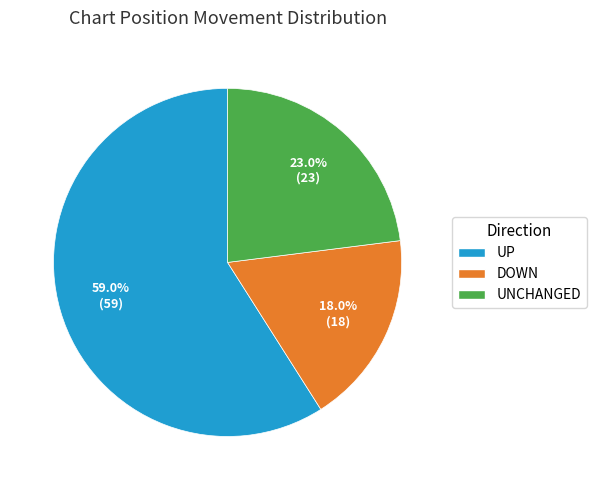

How many slices are in this pie chart?

3